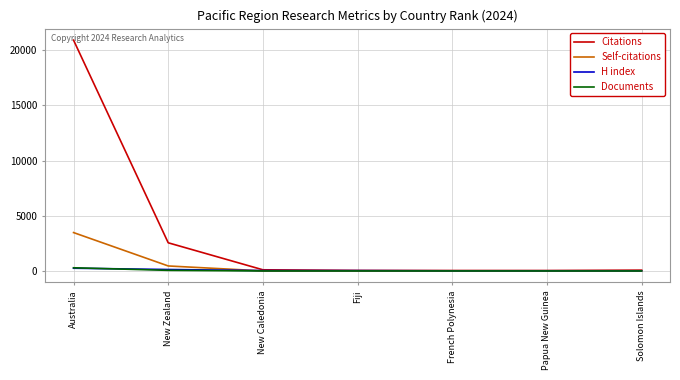

What position from the right is New Zealand?

6